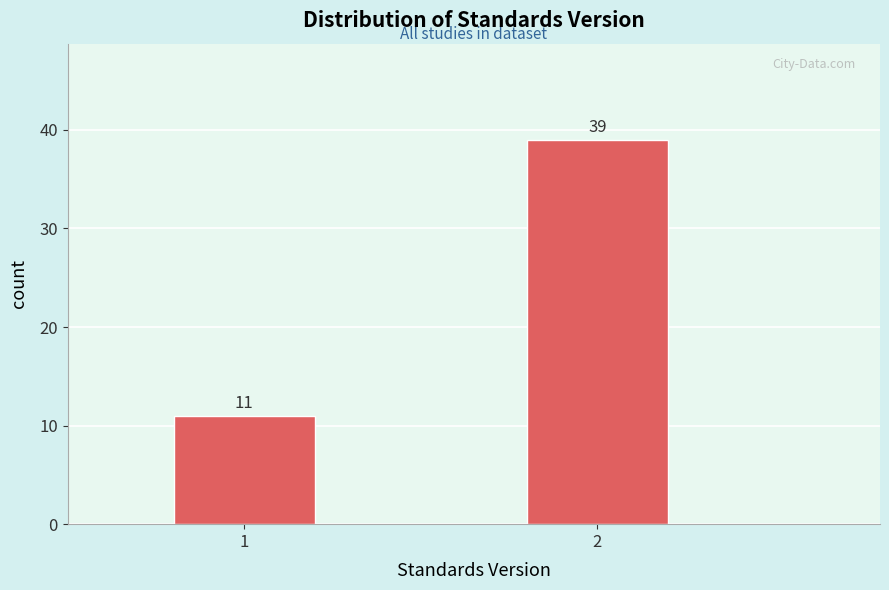

Reading left to right, extract all data points from this chart.

11	39